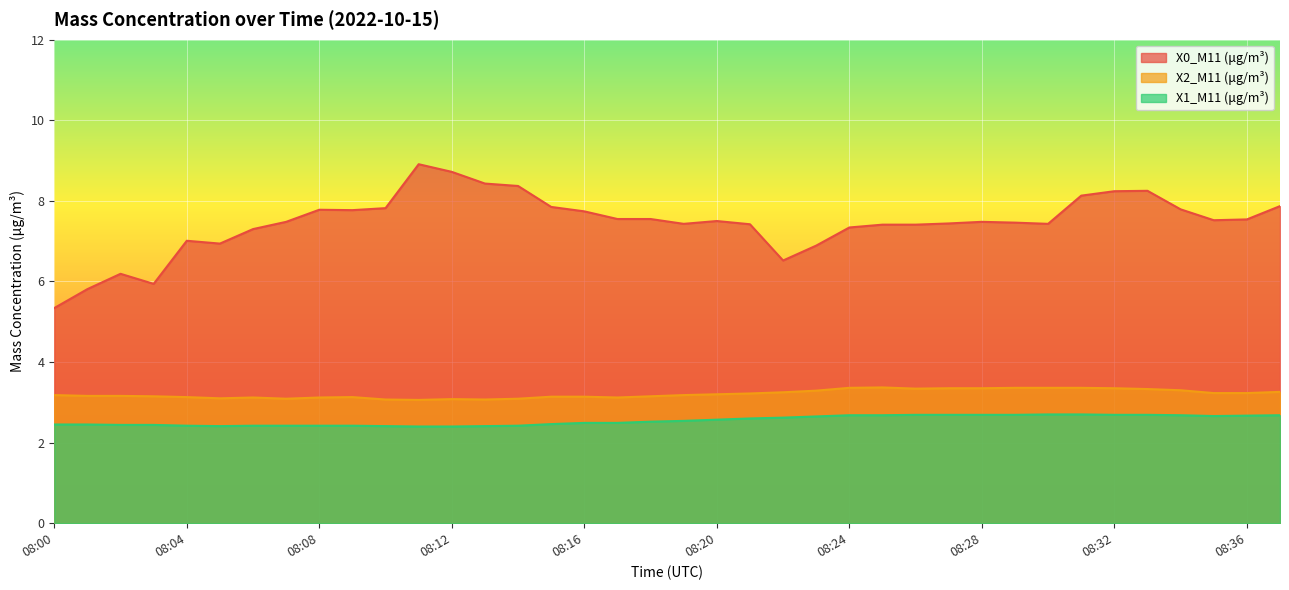

Reading right to left, what are all the values shown in this chart?

X0_M11 (μg/m³): 08:37=7.9	08:36=7.5	08:35=7.5	08:34=7.8	08:33=8.2	08:32=8.2	08:31=8.1	08:30=7.4	08:29=7.5	08:28=7.5	08:27=7.4	08:26=7.4	08:25=7.4	08:24=7.3	08:23=6.9	08:22=6.5	08:21=7.4	08:20=7.5	08:19=7.4	08:18=7.5	08:17=7.5	08:16=7.7	08:15=7.8	08:14=8.4	08:13=8.4	08:12=8.7	08:11=8.9	08:10=7.8	08:09=7.8	08:08=7.8	08:07=7.5	08:06=7.3	08:05=6.9	08:04=7.0	08:03=5.9	08:02=6.2	08:01=5.8	08:00=5.3
X2_M11 (μg/m³): 08:37=3.3	08:36=3.2	08:35=3.2	08:34=3.3	08:33=3.3	08:32=3.4	08:31=3.4	08:30=3.4	08:29=3.4	08:28=3.4	08:27=3.4	08:26=3.3	08:25=3.4	08:24=3.4	08:23=3.3	08:22=3.2	08:21=3.2	08:20=3.2	08:19=3.2	08:18=3.1	08:17=3.1	08:16=3.1	08:15=3.1	08:14=3.1	08:13=3.1	08:12=3.1	08:11=3.1	08:10=3.1	08:09=3.1	08:08=3.1	08:07=3.1	08:06=3.1	08:05=3.1	08:04=3.1	08:03=3.1	08:02=3.2	08:01=3.2	08:00=3.2
X1_M11 (μg/m³): 08:37=2.7	08:36=2.7	08:35=2.7	08:34=2.7	08:33=2.7	08:32=2.7	08:31=2.7	08:30=2.7	08:29=2.7	08:28=2.7	08:27=2.7	08:26=2.7	08:25=2.7	08:24=2.7	08:23=2.6	08:22=2.6	08:21=2.6	08:20=2.6	08:19=2.5	08:18=2.5	08:17=2.5	08:16=2.5	08:15=2.5	08:14=2.4	08:13=2.4	08:12=2.4	08:11=2.4	08:10=2.4	08:09=2.4	08:08=2.4	08:07=2.4	08:06=2.4	08:05=2.4	08:04=2.4	08:03=2.4	08:02=2.4	08:01=2.5	08:00=2.5